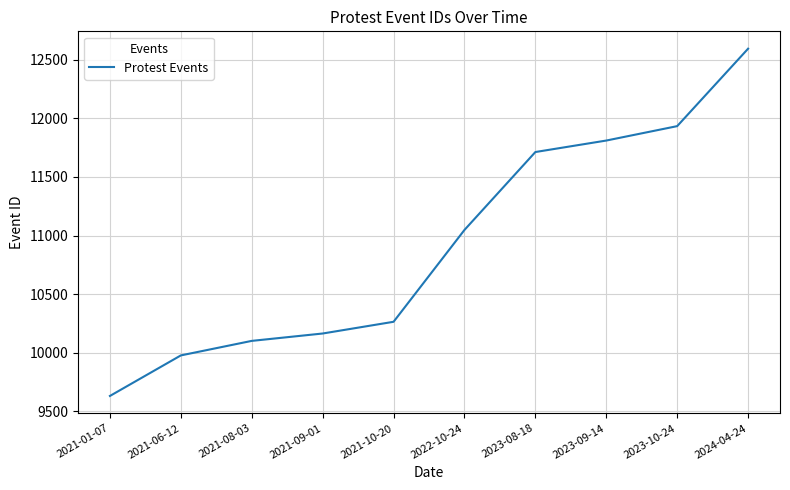

What is the maximum value shown in the chart?

12595